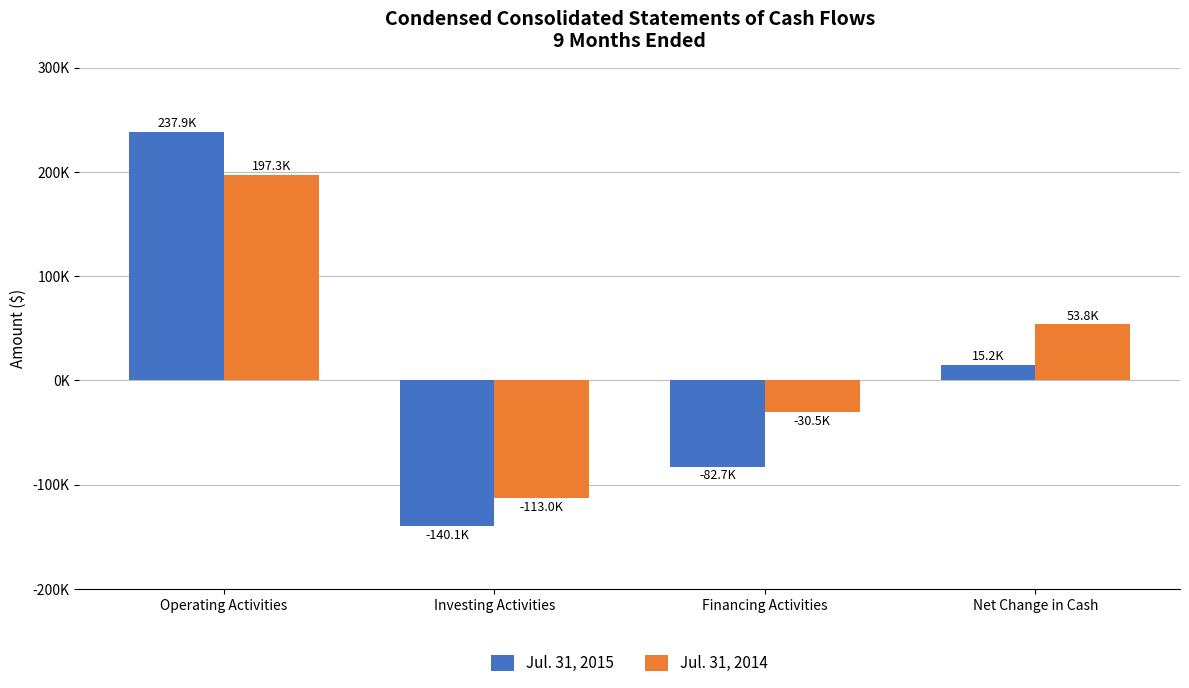

Rank the series at Net Change in Cash from highest to lowest value.

Jul. 31, 2014, Jul. 31, 2015